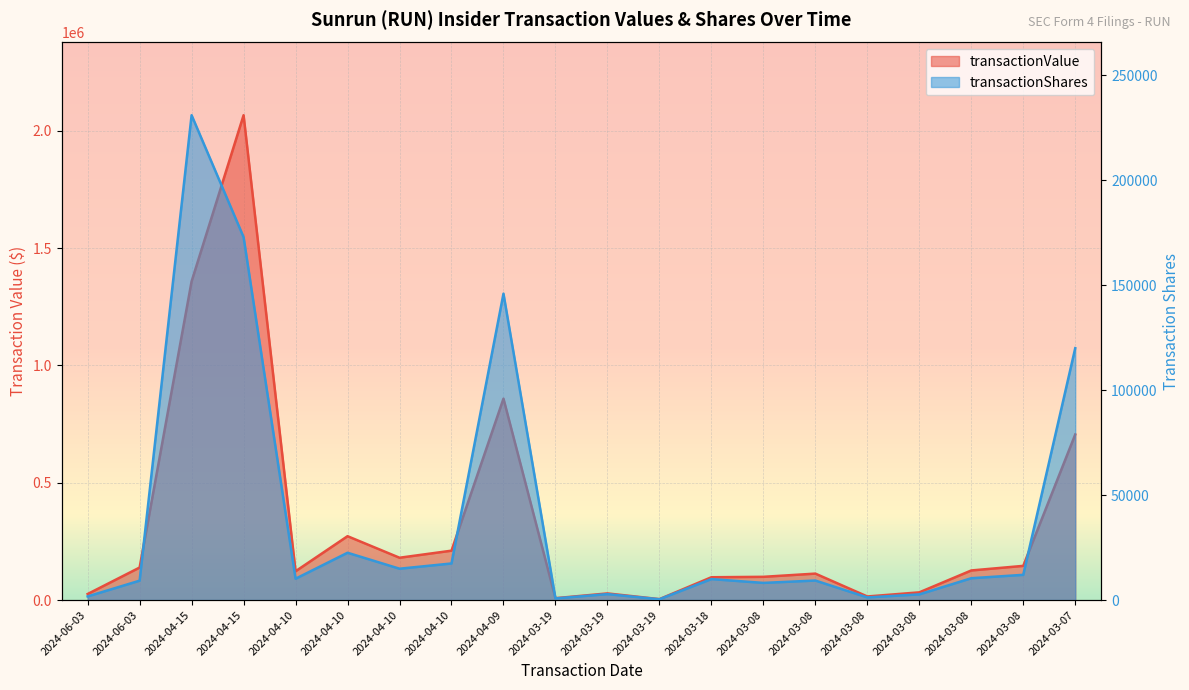

Where is transactionValue nearest to the value 1035111?

2024-04-09